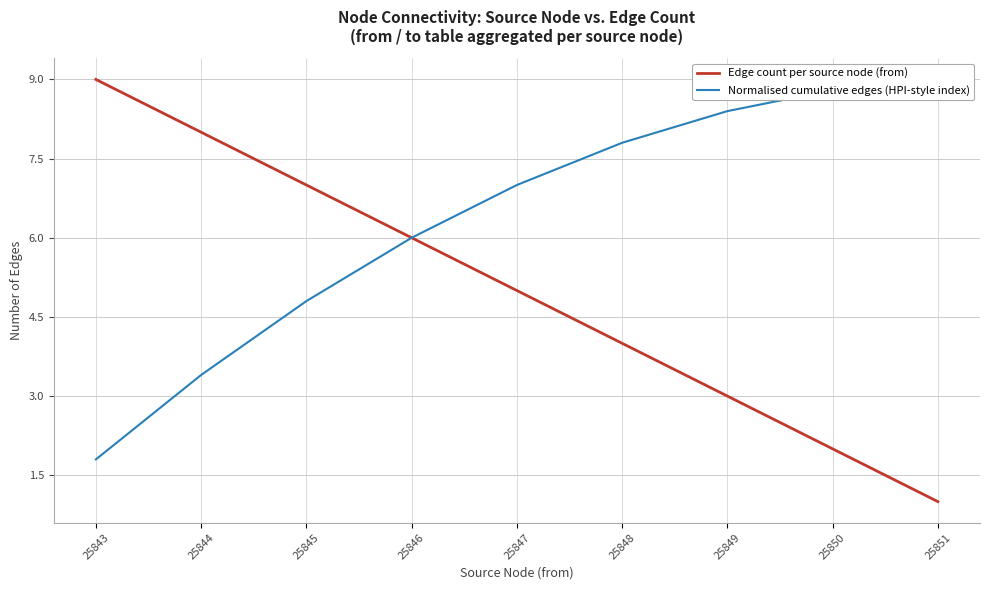

Is it true that Normalised cumulative edges (HPI-style index) equals 10.3 at 25847?

False